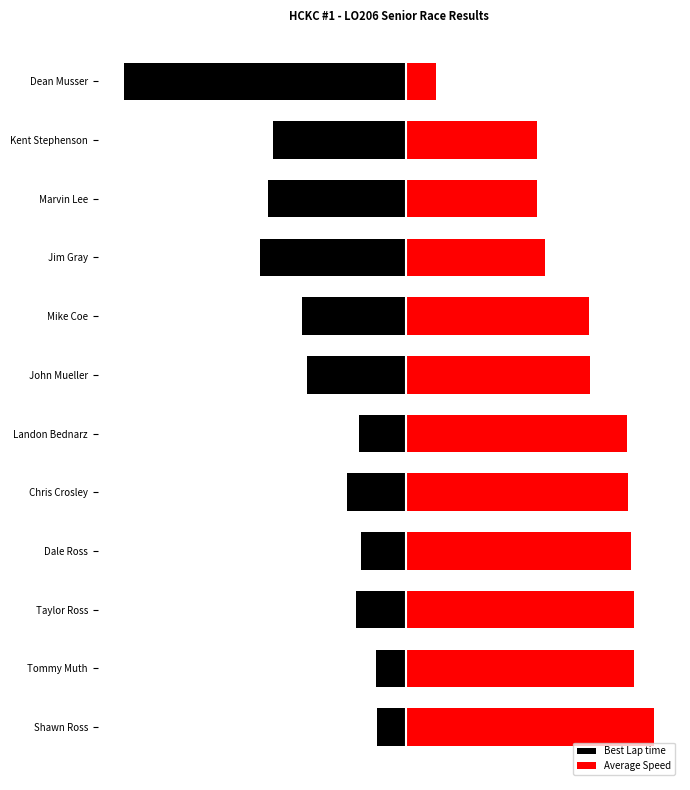

Does the chart contain any negative values?

Yes